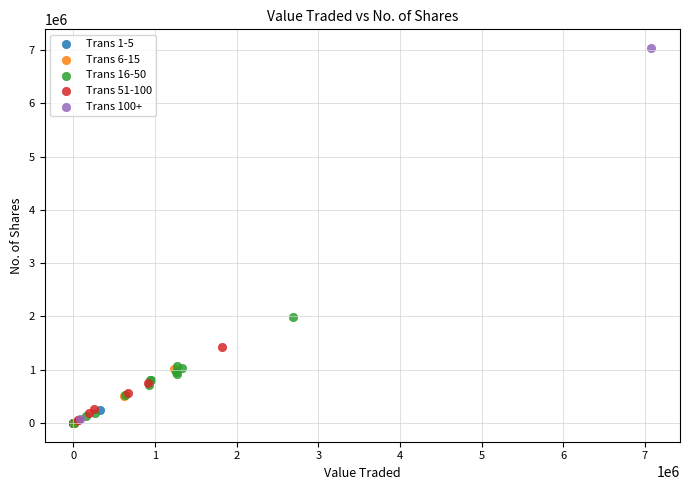

Which series contains the highest Y value?

Trans 100+